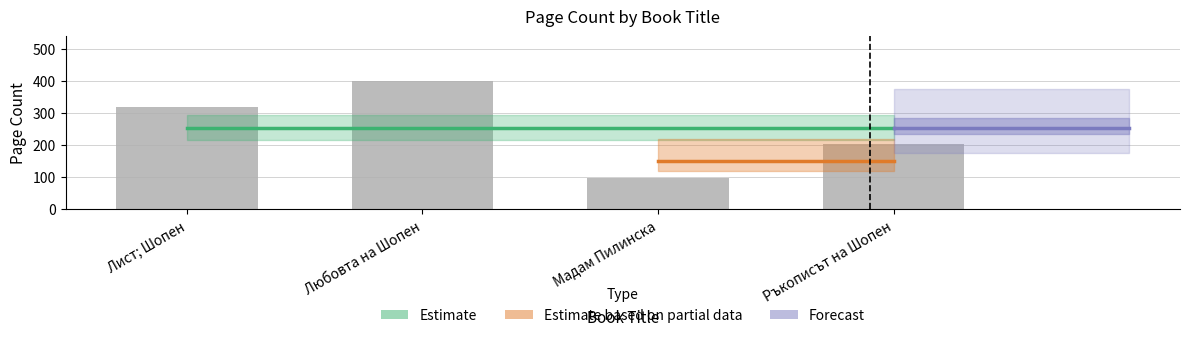

What is the ratio of the value at Лист; Шопен to the value at Мадам Пилинска?

3.3